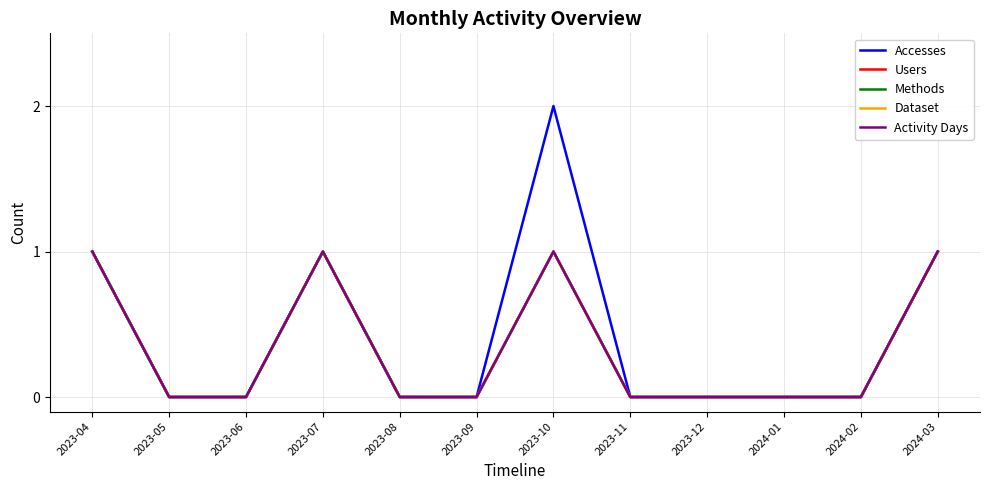

What is the sum of all Activity Days values?

4